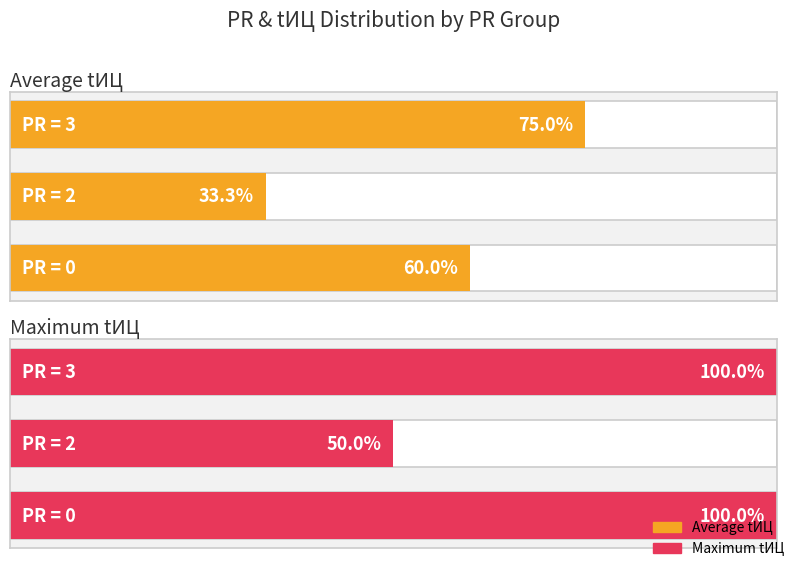

Which series has the largest total across all categories?

Maximum tИЦ